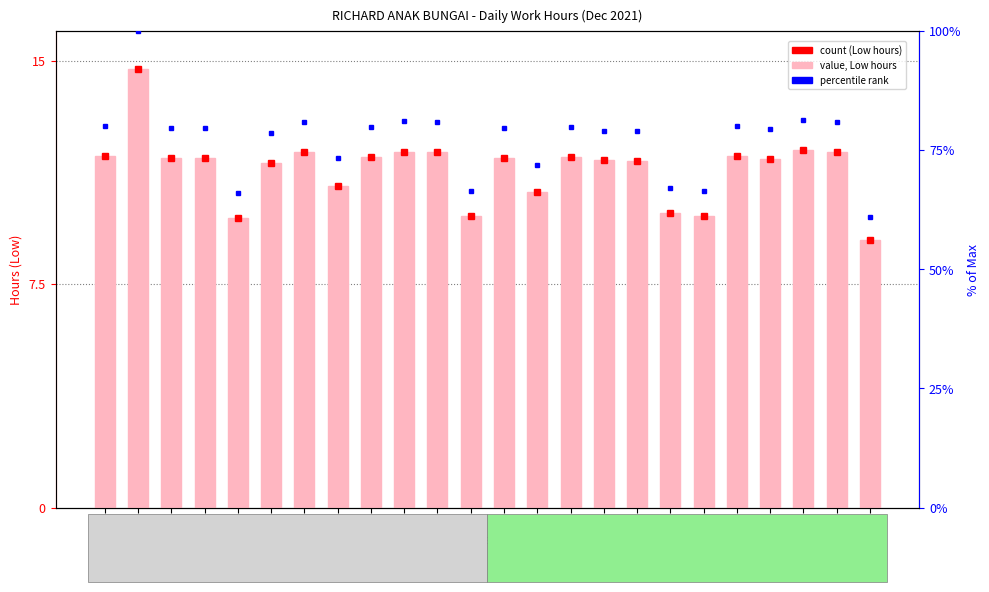

Is it true that Low (hours) equals 4.9 at 4?

False